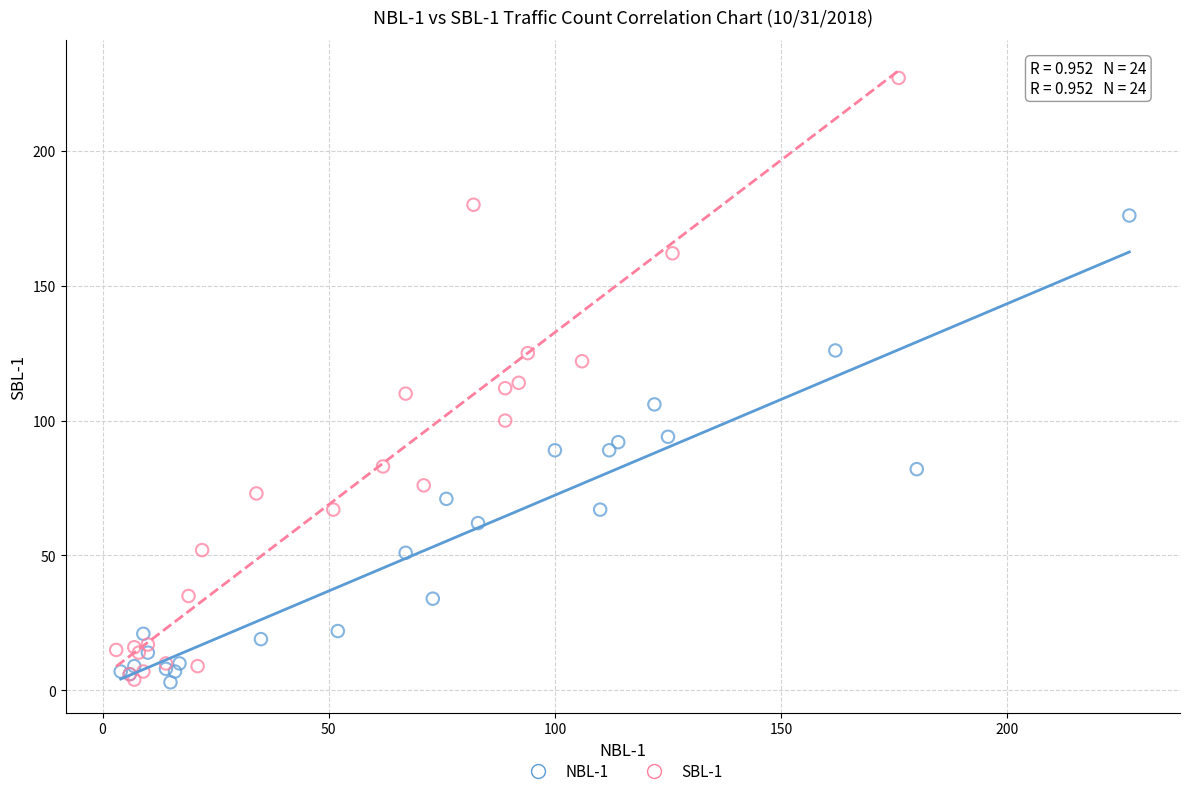

Which series has the largest Y range (max minus min)?

SBL-1